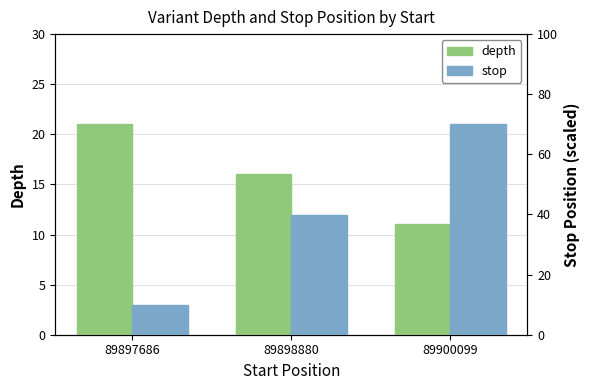

The depth series shows 11.0 at 89900099. True or false?

True